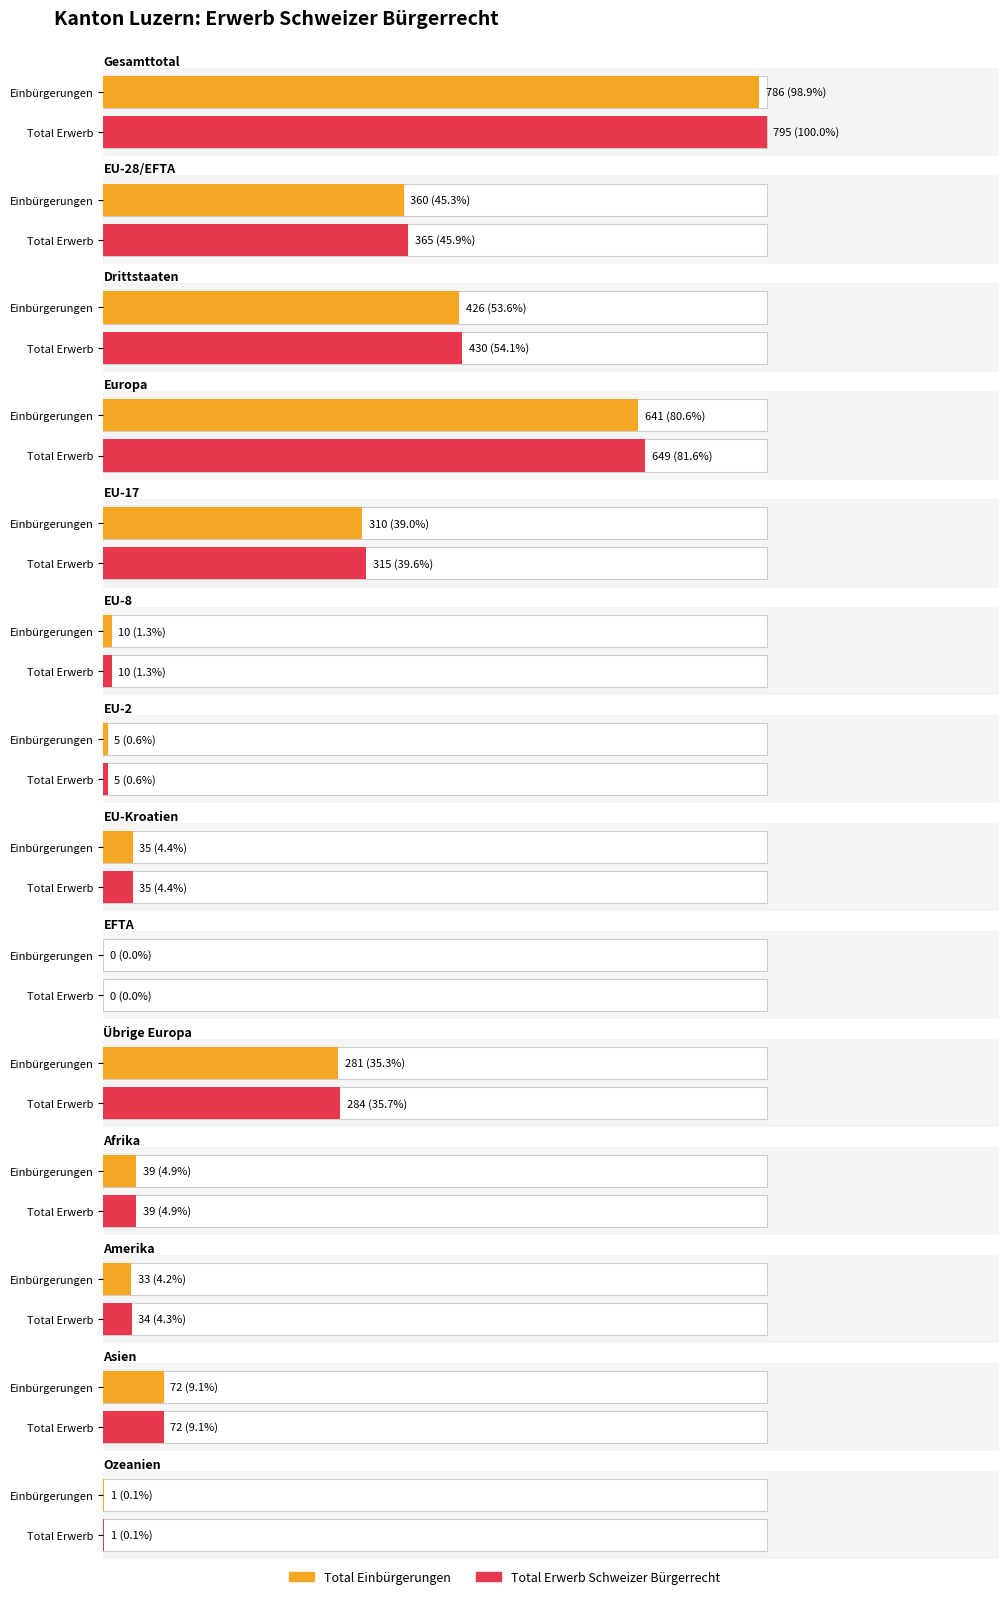

Between EU-8 and Amerika, which series saw the biggest shift?

Total Erwerb